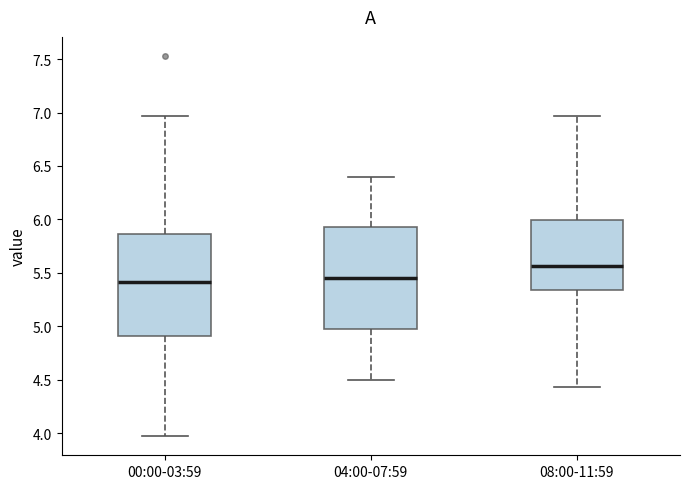

Reading left to right, read every box against the y-axis: the position of its median line, the range the box covers, and the ends of its whiskers. The values are not printed on the chart, so give them approximately, as read against the axis.

00:00-03:59: median 5.40, box 4.90 to 5.85, whiskers 3.95 to 6.95
04:00-07:59: median 5.45, box 5.00 to 5.95, whiskers 4.50 to 6.40
08:00-11:59: median 5.55, box 5.35 to 6.00, whiskers 4.45 to 6.95